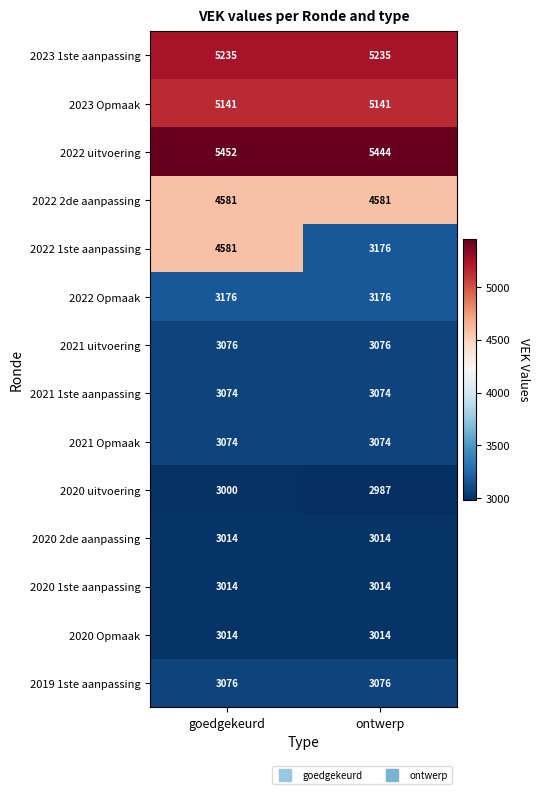

What is the average value of the 2022 2de aanpassing series?

4581